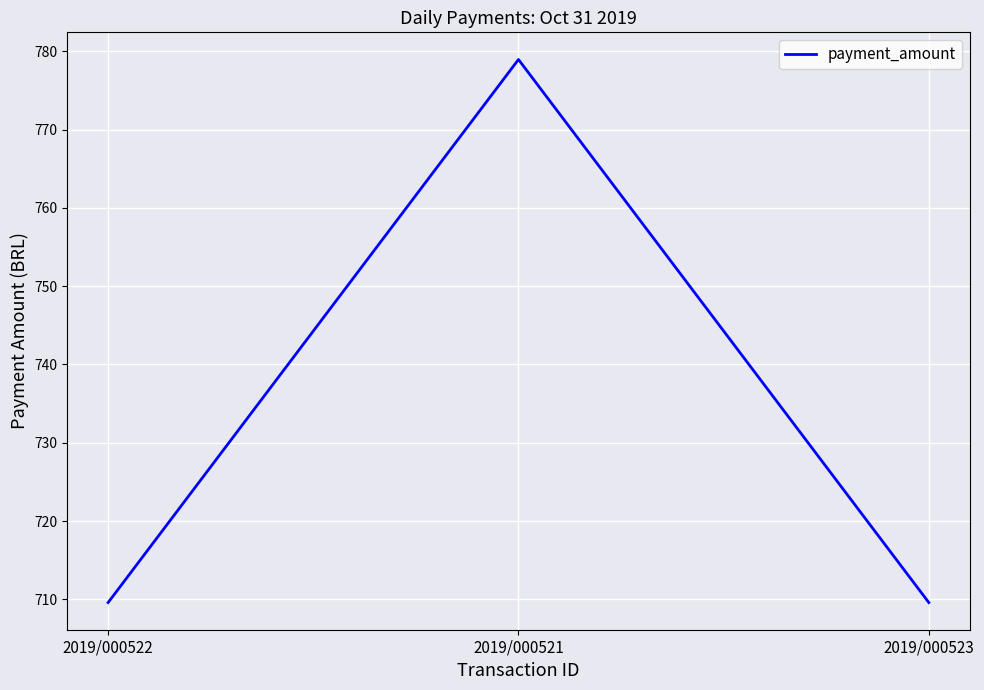

What is the average value?

732.7